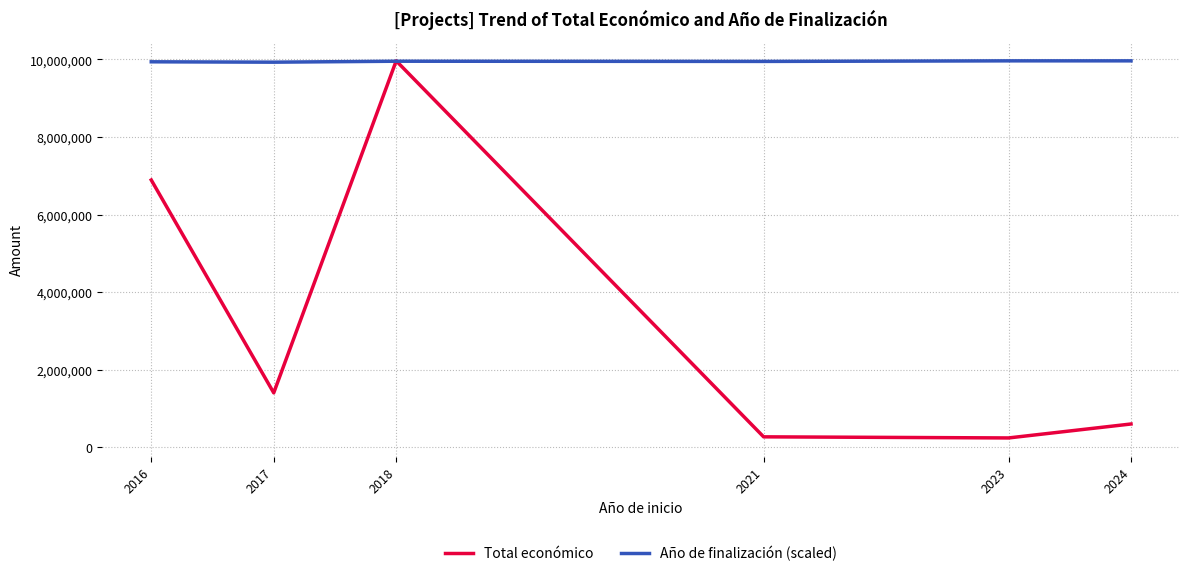

What is the sum of the Año de finalización (scaled) values at 2017 and 2023?

19893306.0